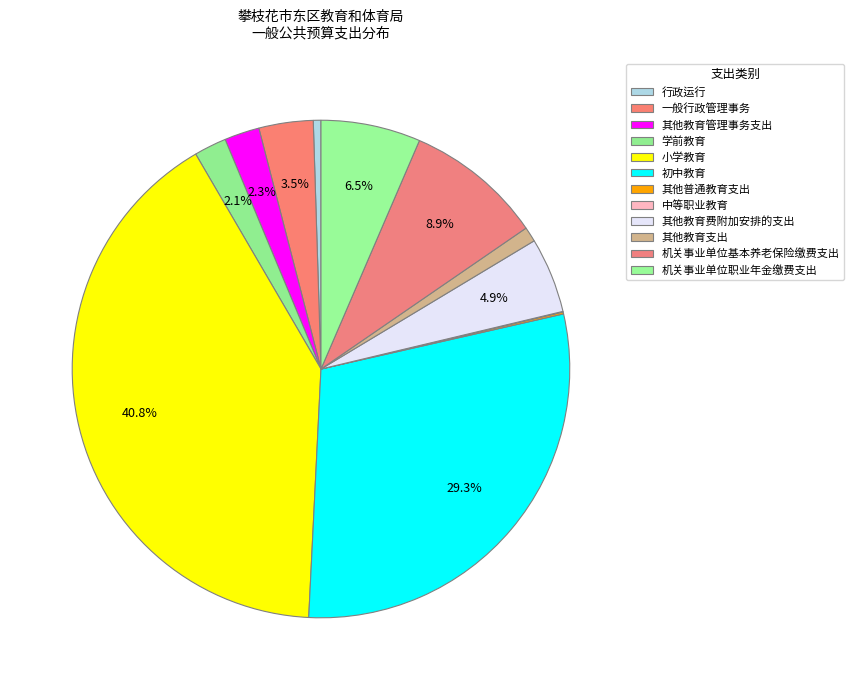

Is there a majority slice in this chart?

No